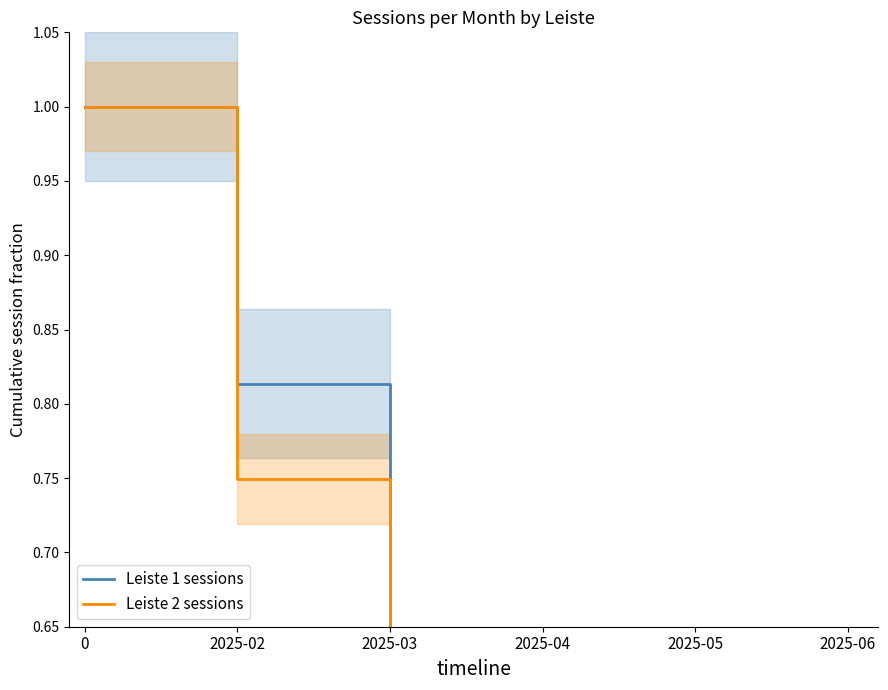

At 2025-04, list the series in order from smallest to largest.

Leiste 2 sessions, Leiste 1 sessions